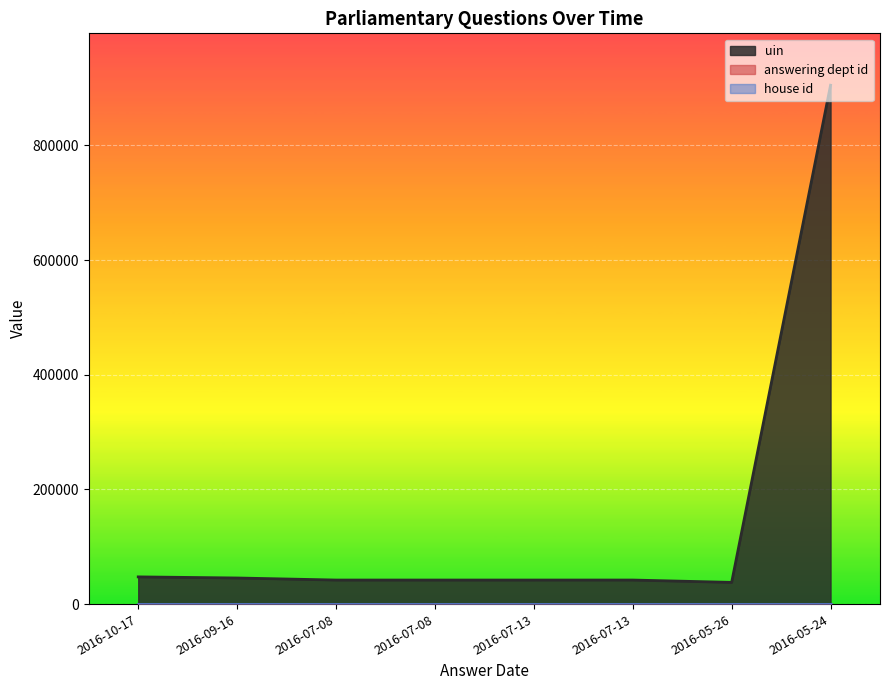

True or false: answering dept id and house id intersect in this chart.

False